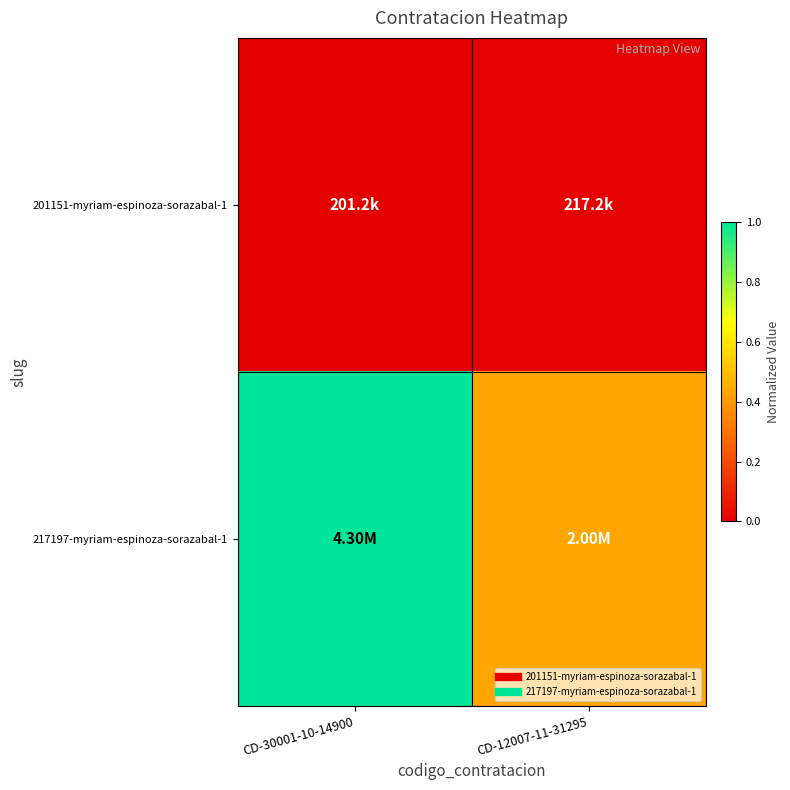

At which category is the sum across all series the highest?

CD-30001-10-14900